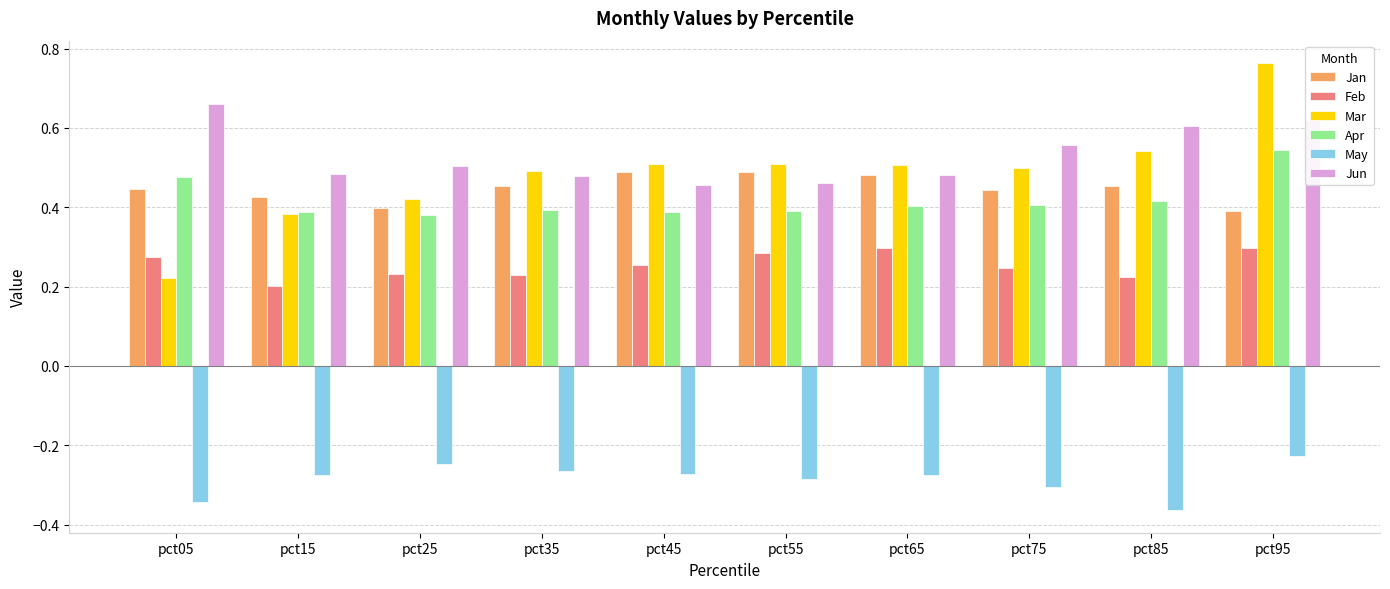

What are all the series names shown in the legend?

Jan, Feb, Mar, Apr, May, Jun